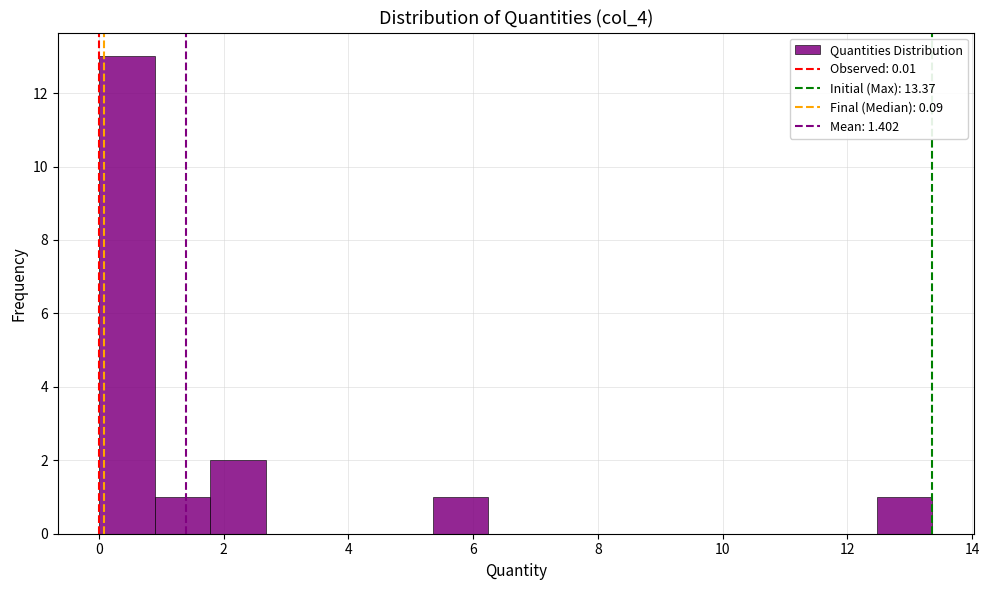

Reading left to right, transcribe this chart: for each bar, give the range it covers on the x-axis and its height. Neither the bar edges nor the heights are printed on the chart, so give them approximately, as read against the axes.

0.0 to 1.0: 13
1.0 to 1.8: 1
1.8 to 2.6: 2
2.6 to 3.6: 0
3.6 to 4.4: 0
4.4 to 5.4: 0
5.4 to 6.2: 1
6.2 to 7.2: 0
7.2 to 8.0: 0
8.0 to 9.0: 0
9.0 to 9.8: 0
9.8 to 10.6: 0
10.6 to 11.6: 0
11.6 to 12.4: 0
12.4 to 13.4: 1